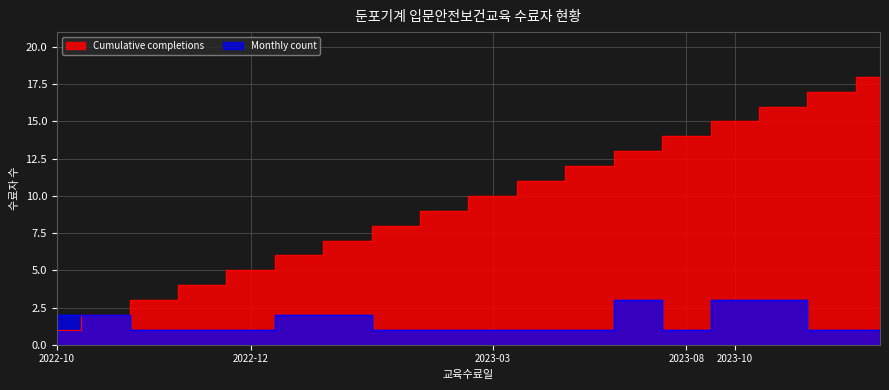

Reading left to right, extract all data points from this chart.

Cumulative completions: 1	2	3	4	5	6	7	8	9	10	11	12	13	14	15	16	17	18
Monthly count: 2	2	1	1	1	2	2	1	1	1	1	1	3	1	3	3	1	1